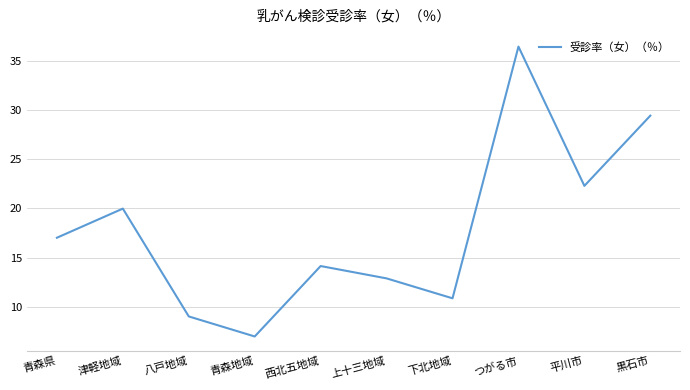

What is the difference between the second highest and minimum values?

22.4